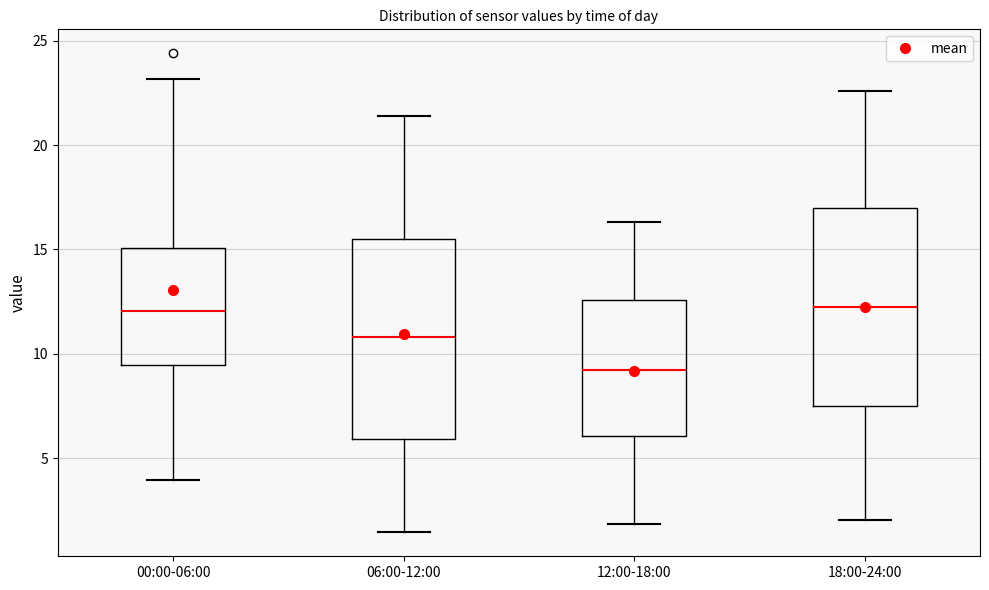

Reading left to right, transcribe this box plot: for each box, give where its median line is, the range the box spans, and where its two whiskers end, as read against the y-axis. The values are not printed on the chart, so give them approximately, as read against the axis.

00:00-06:00: median 12.0, box 9.5 to 15.0, whiskers 4.0 to 23.0
06:00-12:00: median 11.0, box 6.0 to 15.5, whiskers 1.5 to 21.5
12:00-18:00: median 9.0, box 6.0 to 12.5, whiskers 2.0 to 16.5
18:00-24:00: median 12.5, box 7.5 to 17.0, whiskers 2.0 to 22.5